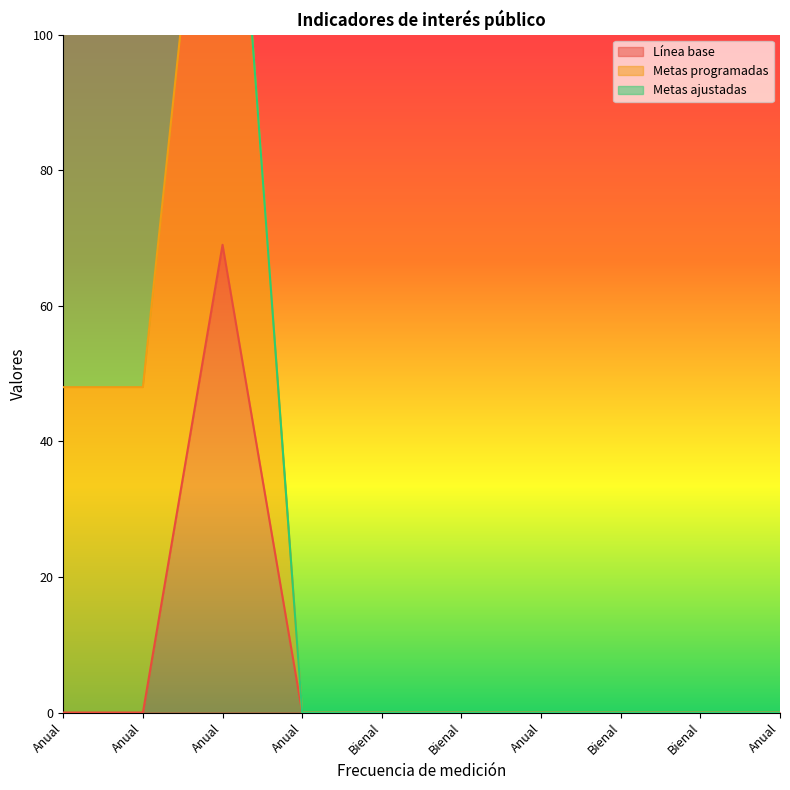

At which category is the sum across all series the highest?

Anual